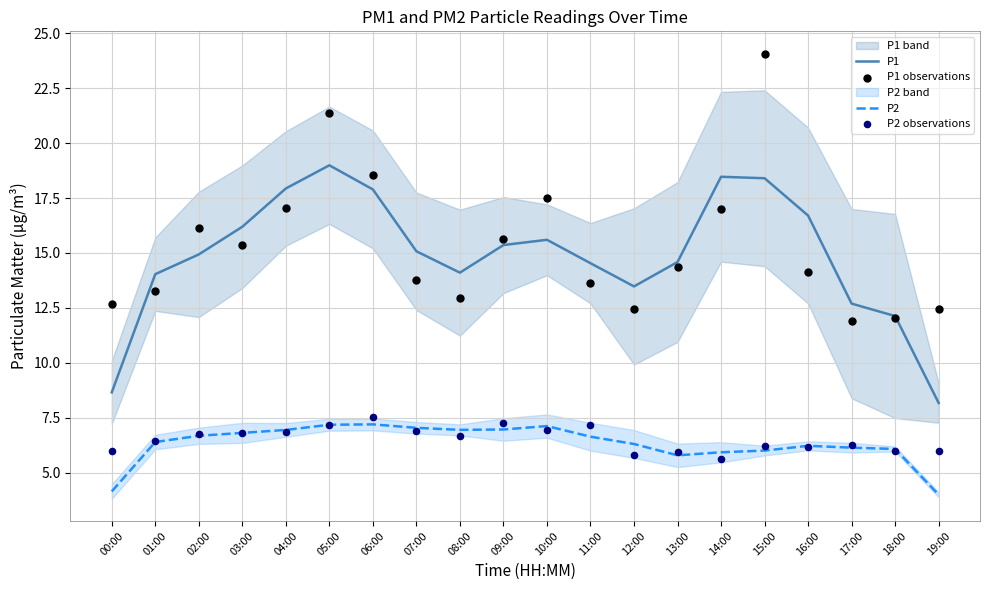

Which series has the largest total across all categories?

P1 observations